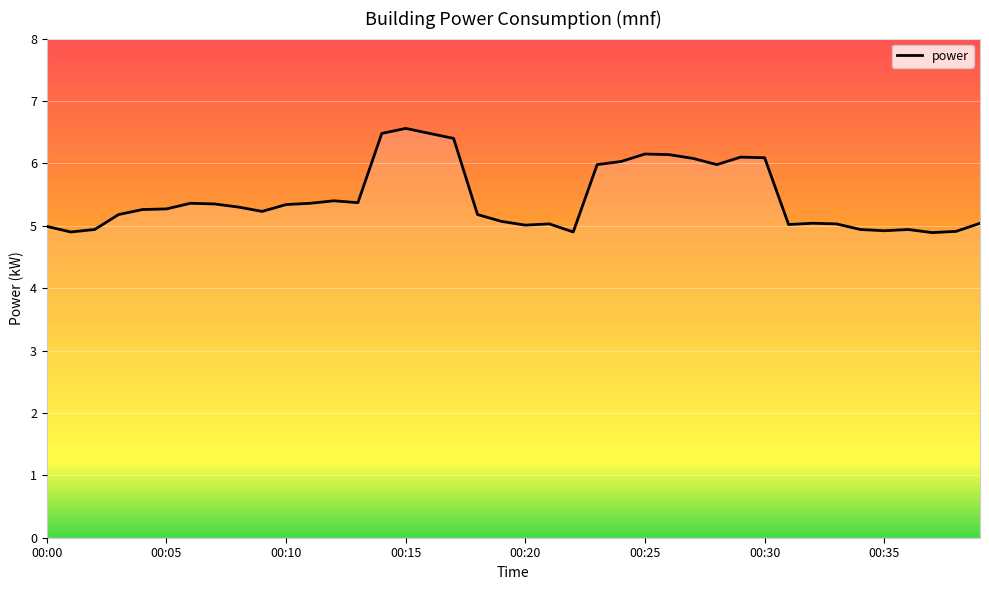

What is the difference between the maximum and minimum values?

1.7